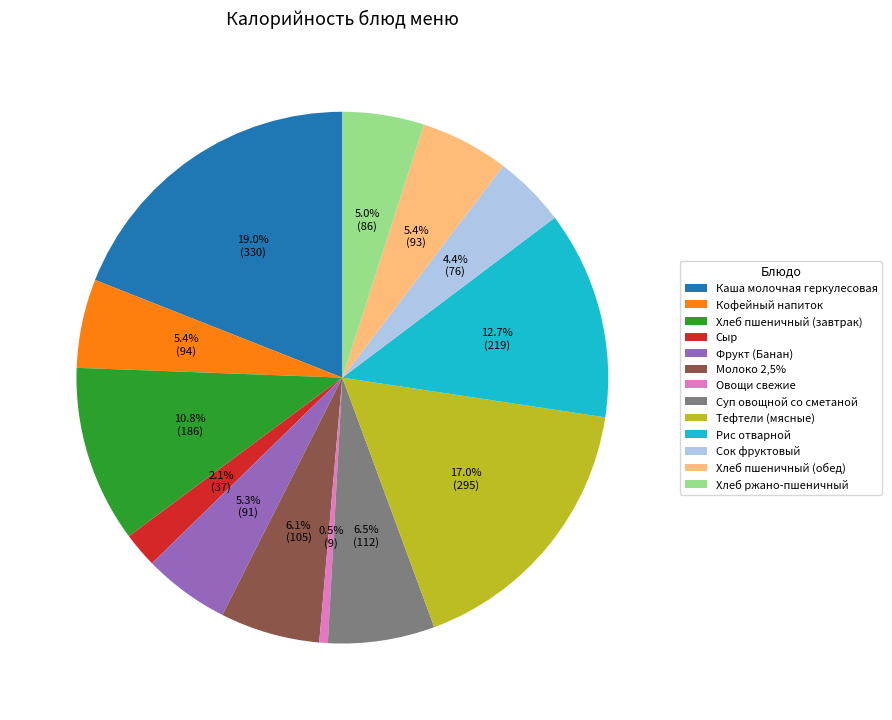

What is the ratio of the value at Хлеб пшеничный (завтрак) to the value at Овощи свежие?

20.7